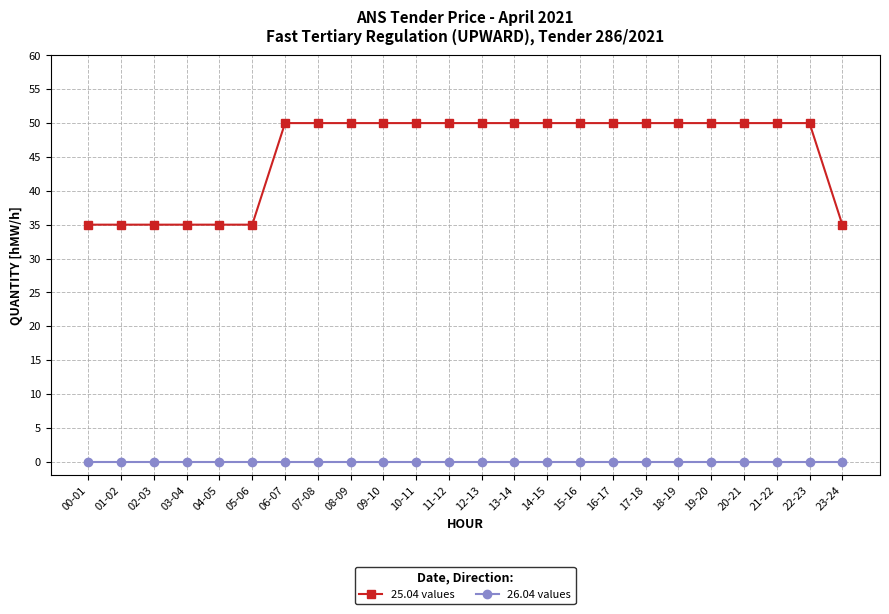

List the series in order of their overall mean, lowest first.

26.04 values, 25.04 values